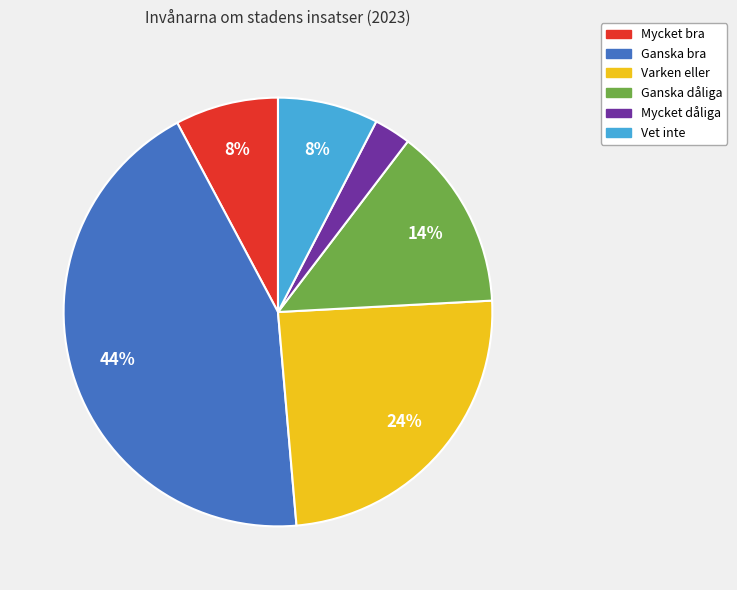

What is the ratio of the value at Ganska dåliga to the value at Ganska bra?

0.3